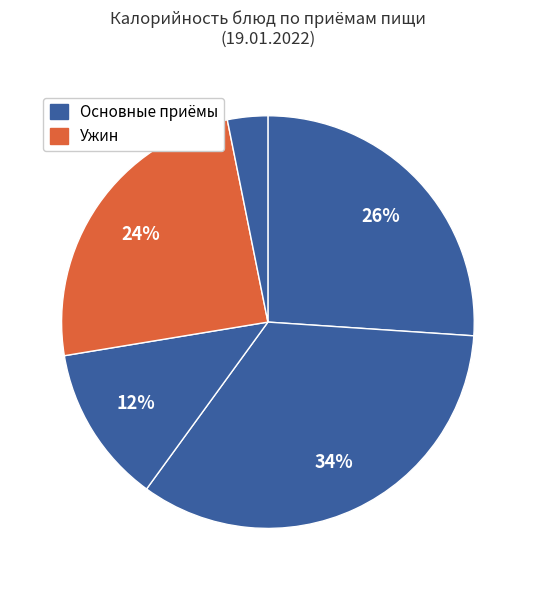

How many segments does this pie chart have?

5